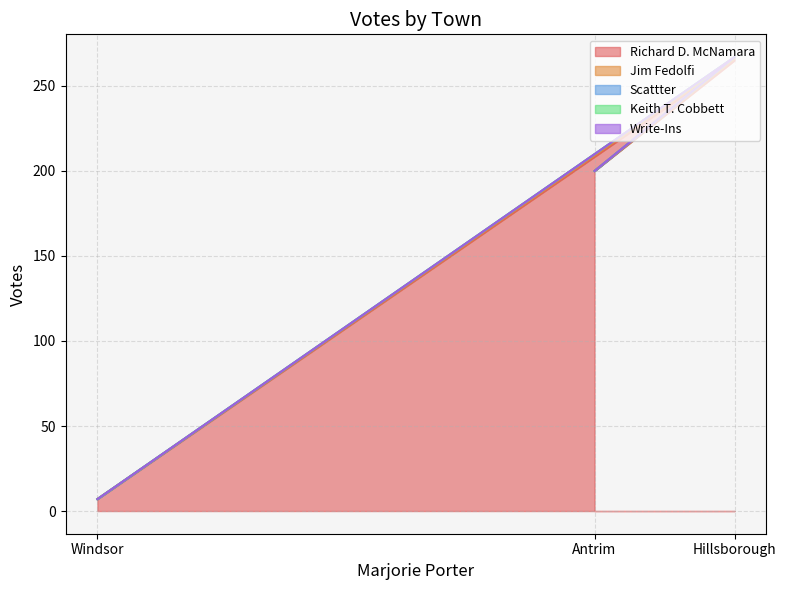

What is the difference between the highest and lowest values at Antrim?

200